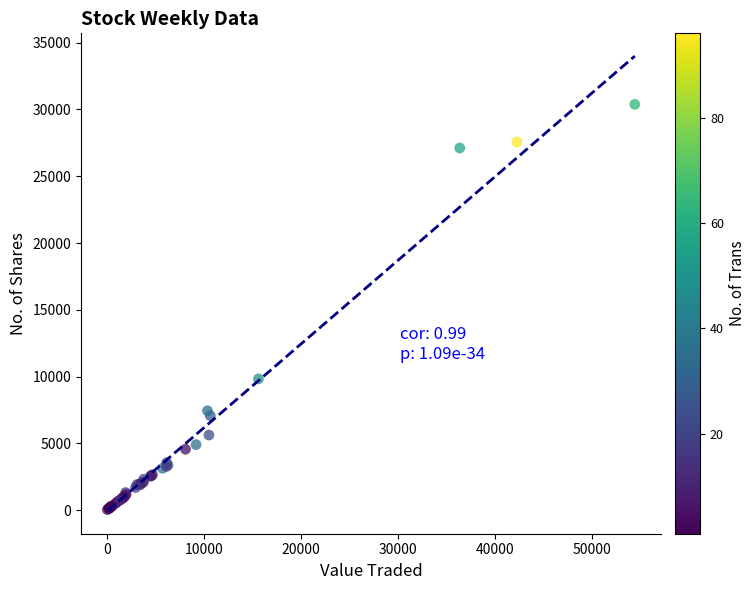

What Y value in the scatter plot is closest to 15210?

9823